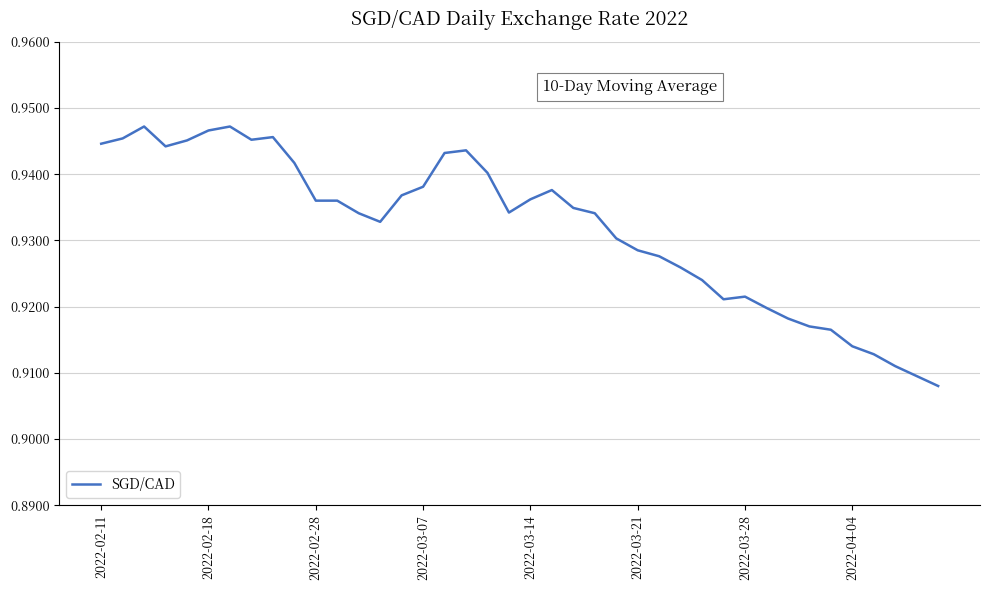

The value at 2022-02-11 is 0.6. True or false?

False